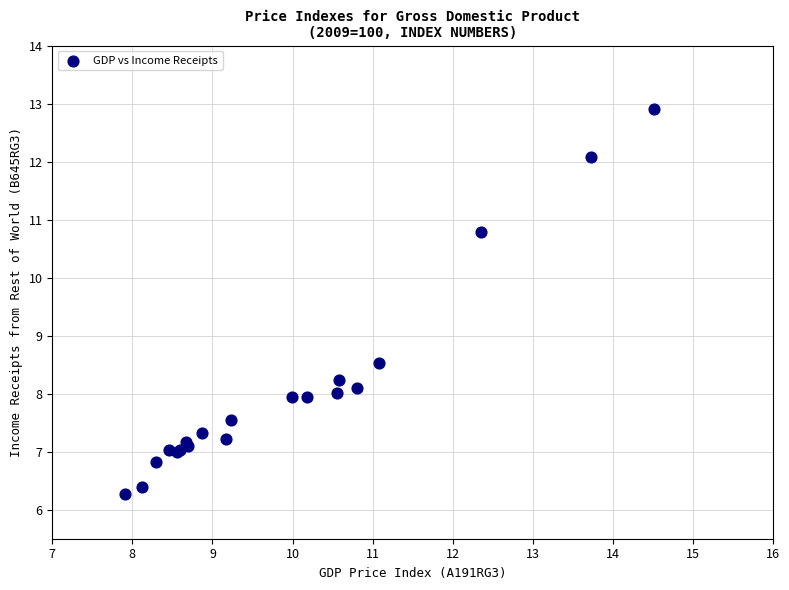

What Y value in the scatter plot is closest to 9?

8.5